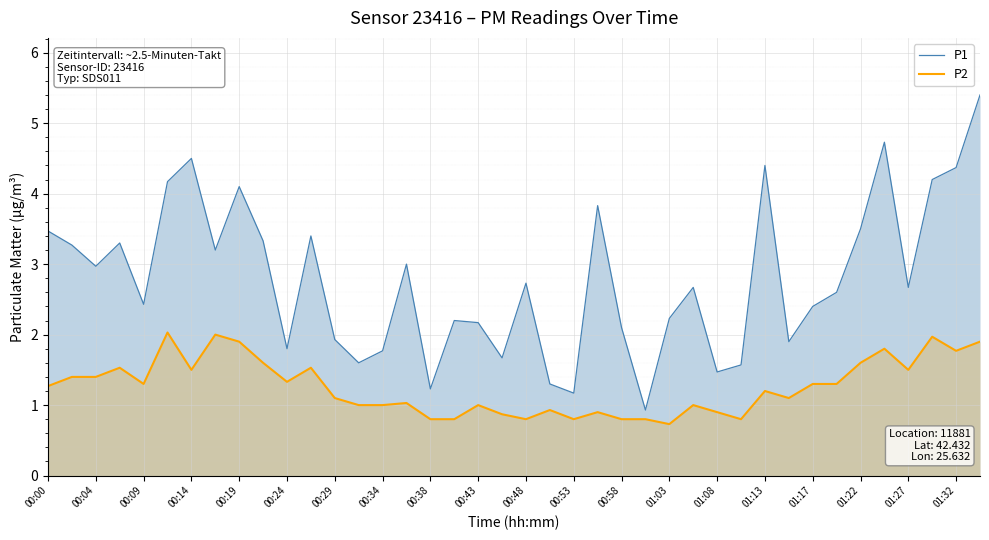

Rank the series at 01:17 from highest to lowest value.

P1, P2